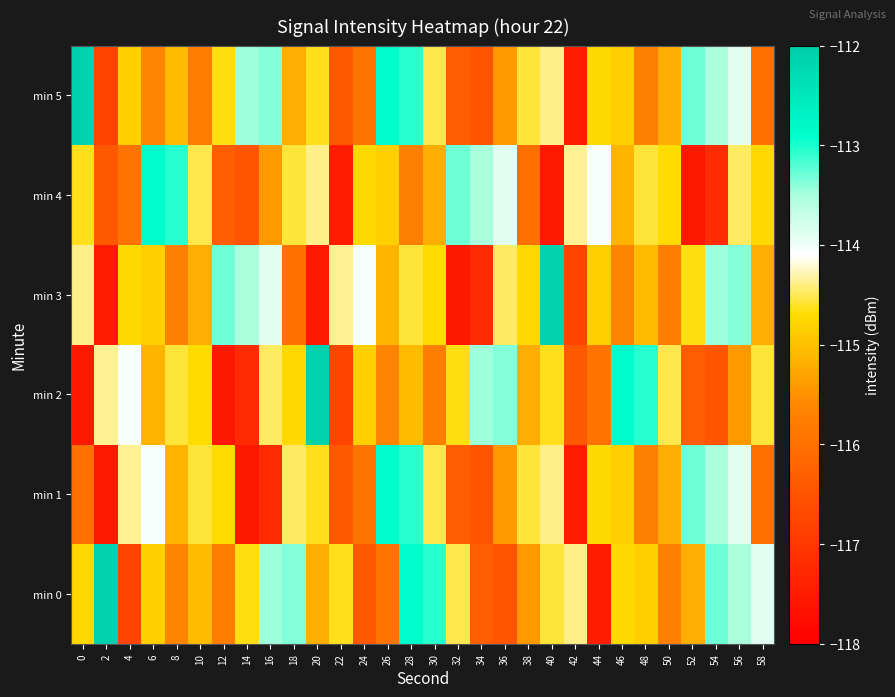

Reading left to right, list all the values displayed in this chart.

min 0: 0=-114.8	2=-112.1	4=-116.8	6=-114.8	8=-115.6	10=-115.1	12=-115.8	14=-114.7	16=-113.5	18=-113.4	20=-115.2	22=-114.6	24=-116.4	26=-116.0	28=-112.9	30=-113.0	32=-114.5	34=-116.4	36=-116.5	38=-115.4	40=-114.6	42=-114.4	44=-117.5	46=-114.7	48=-114.8	50=-115.7	52=-115.2	54=-113.3	56=-113.5	58=-113.9
min 1: 0=-116.0	2=-117.6	4=-114.4	6=-114.1	8=-115.1	10=-114.6	12=-114.7	14=-117.6	16=-117.2	18=-114.5	20=-114.6	22=-116.4	24=-116.0	26=-112.9	28=-113.0	30=-114.5	32=-116.4	34=-116.5	36=-115.4	38=-114.6	40=-114.4	42=-117.5	44=-114.7	46=-114.8	48=-115.7	50=-115.2	52=-113.3	54=-113.5	56=-113.9	58=-116.0
min 2: 0=-117.6	2=-114.4	4=-114.1	6=-115.1	8=-114.6	10=-114.7	12=-117.6	14=-117.2	16=-114.5	18=-114.8	20=-112.1	22=-116.8	24=-114.8	26=-115.6	28=-115.1	30=-115.8	32=-114.7	34=-113.5	36=-113.4	38=-115.2	40=-114.6	42=-116.4	44=-116.0	46=-112.9	48=-113.0	50=-114.5	52=-116.4	54=-116.5	56=-115.4	58=-114.6
min 3: 0=-114.4	2=-117.5	4=-114.7	6=-114.8	8=-115.7	10=-115.2	12=-113.3	14=-113.5	16=-113.9	18=-116.0	20=-117.6	22=-114.4	24=-114.1	26=-115.1	28=-114.6	30=-114.7	32=-117.6	34=-117.2	36=-114.5	38=-114.8	40=-112.1	42=-116.8	44=-114.8	46=-115.6	48=-115.1	50=-115.8	52=-114.7	54=-113.5	56=-113.4	58=-115.2
min 4: 0=-114.6	2=-116.4	4=-116.0	6=-112.9	8=-113.0	10=-114.5	12=-116.4	14=-116.5	16=-115.4	18=-114.6	20=-114.4	22=-117.5	24=-114.7	26=-114.8	28=-115.7	30=-115.2	32=-113.3	34=-113.5	36=-113.9	38=-116.0	40=-117.6	42=-114.4	44=-114.1	46=-115.1	48=-114.6	50=-114.7	52=-117.6	54=-117.2	56=-114.5	58=-114.8
min 5: 0=-112.1	2=-116.8	4=-114.8	6=-115.6	8=-115.1	10=-115.8	12=-114.7	14=-113.5	16=-113.4	18=-115.2	20=-114.6	22=-116.4	24=-116.0	26=-112.9	28=-113.0	30=-114.5	32=-116.4	34=-116.5	36=-115.4	38=-114.6	40=-114.4	42=-117.5	44=-114.7	46=-114.8	48=-115.7	50=-115.2	52=-113.3	54=-113.5	56=-113.9	58=-116.0